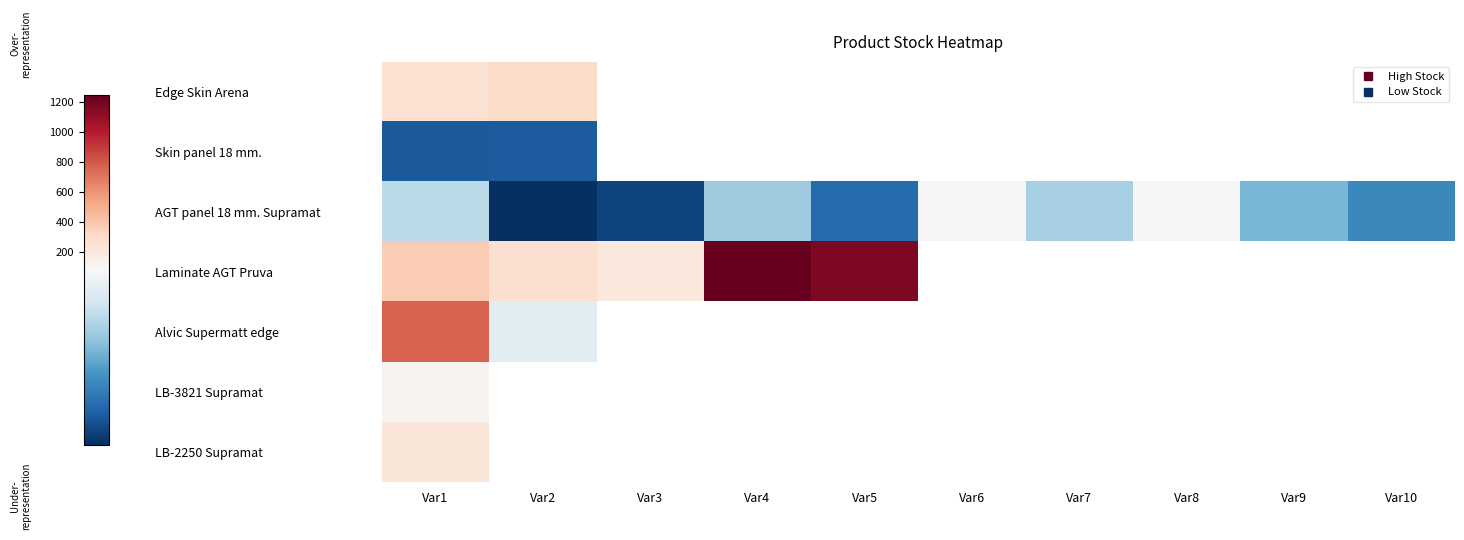

At which category does the chart reach its peak across all series?

Var4